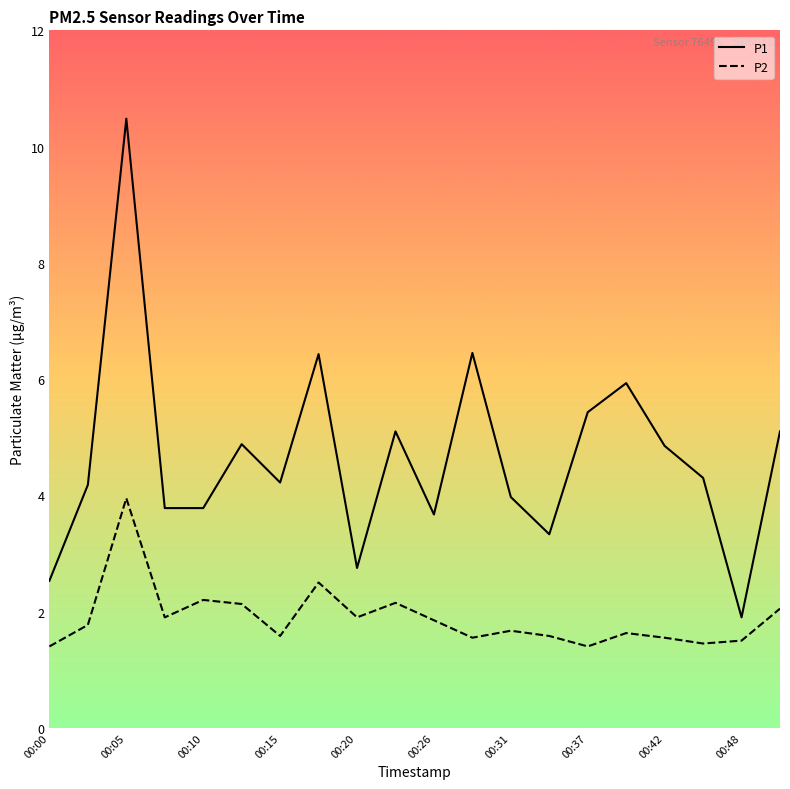

True or false: P2 has more than 1 interior local peaks.

True